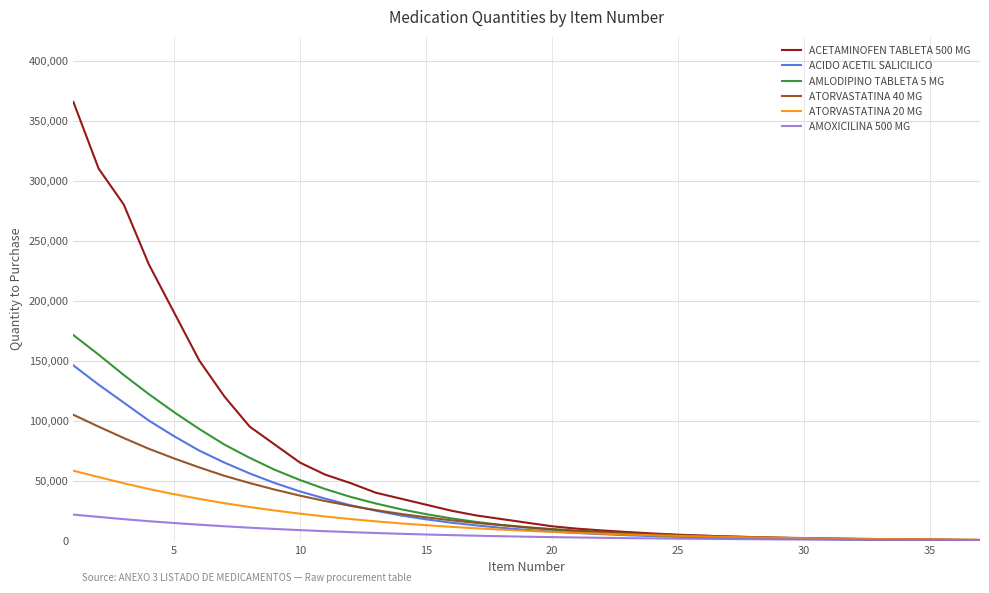

Which series has the largest total across all categories?

ACETAMINOFEN TABLETA 500 MG